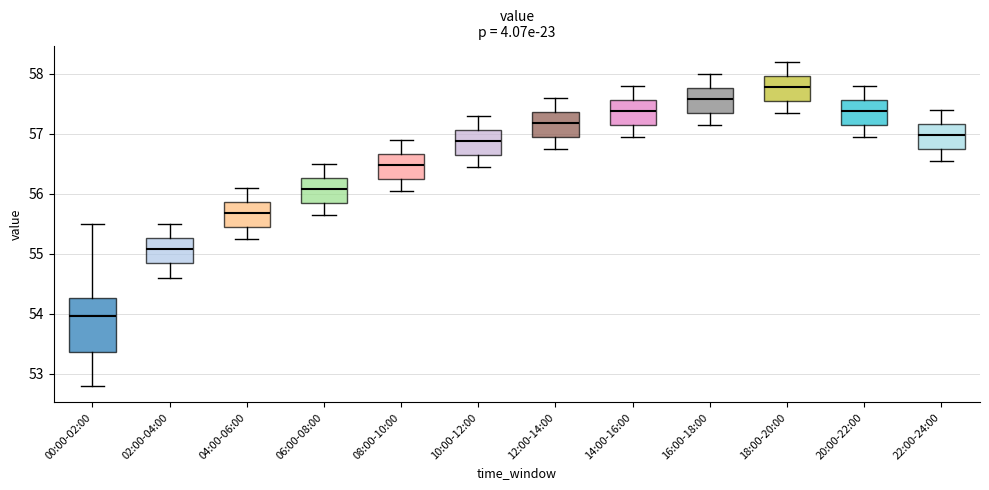

Reading left to right, transcribe this box plot: for each box, give where its median line is, the range the box spans, and where its two whiskers end, as read against the y-axis. The values are not printed on the chart, so give them approximately, as read against the axis.

00:00-02:00: median 54.0, box 53.4 to 54.3, whiskers 52.8 to 55.5
02:00-04:00: median 55.1, box 54.9 to 55.3, whiskers 54.6 to 55.5
04:00-06:00: median 55.7, box 55.5 to 55.9, whiskers 55.3 to 56.1
06:00-08:00: median 56.1, box 55.9 to 56.3, whiskers 55.7 to 56.5
08:00-10:00: median 56.5, box 56.3 to 56.7, whiskers 56.1 to 56.9
10:00-12:00: median 56.9, box 56.7 to 57.1, whiskers 56.5 to 57.3
12:00-14:00: median 57.2, box 57.0 to 57.4, whiskers 56.8 to 57.6
14:00-16:00: median 57.4, box 57.2 to 57.6, whiskers 57.0 to 57.8
16:00-18:00: median 57.6, box 57.4 to 57.8, whiskers 57.2 to 58.0
18:00-20:00: median 57.8, box 57.6 to 58.0, whiskers 57.4 to 58.2
20:00-22:00: median 57.4, box 57.2 to 57.6, whiskers 57.0 to 57.8
22:00-24:00: median 57.0, box 56.8 to 57.2, whiskers 56.6 to 57.4